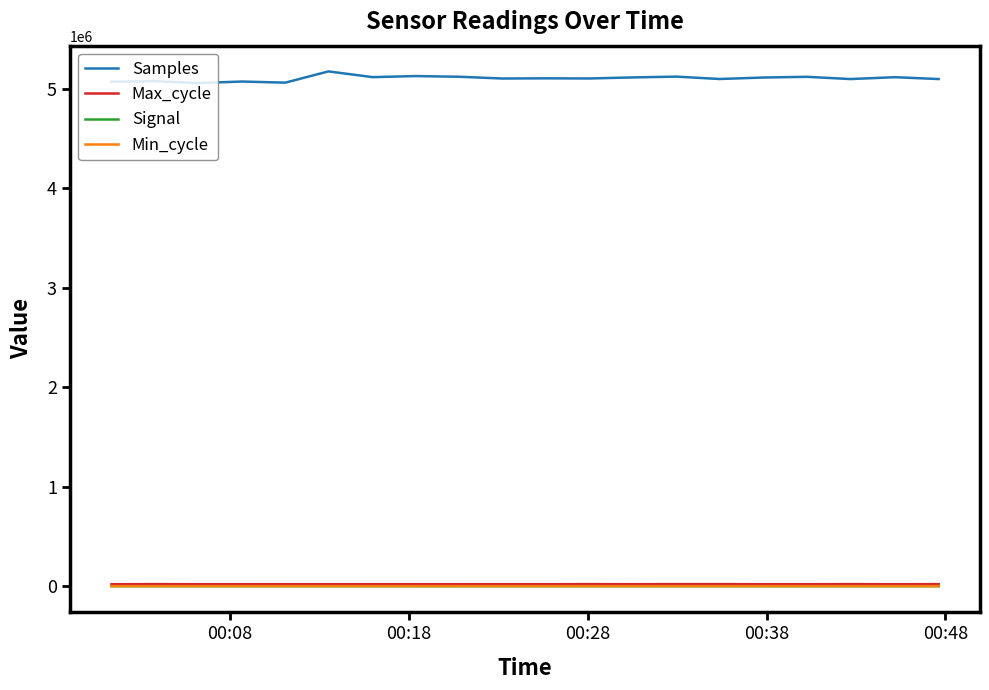

What is the maximum value for Samples?

5174264